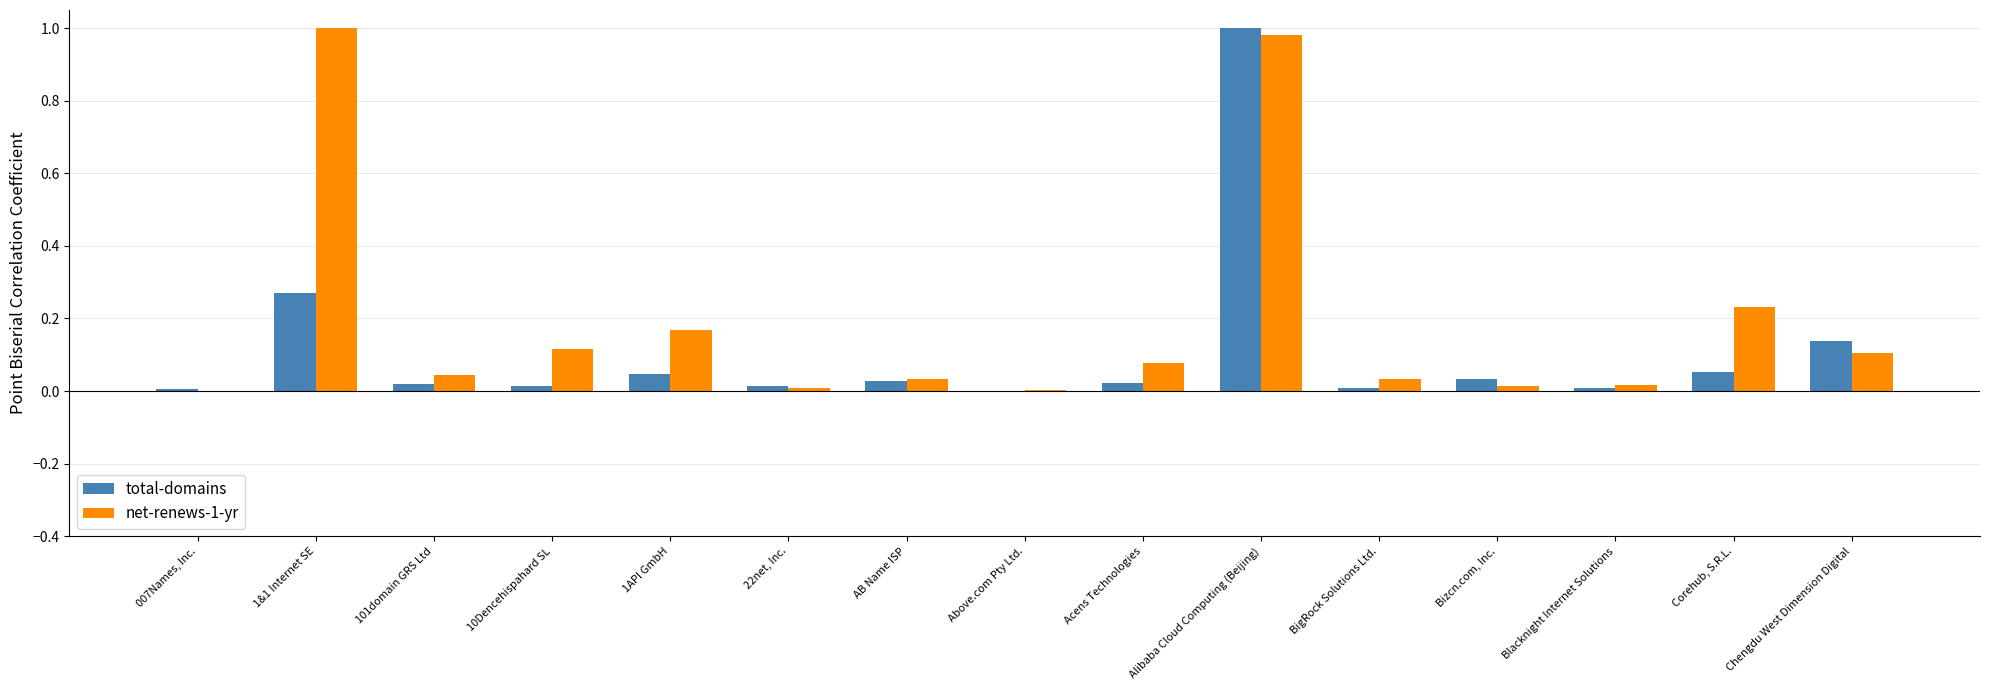

At which label does total-domains reach its peak?

Alibaba Cloud Computing (Beijing)